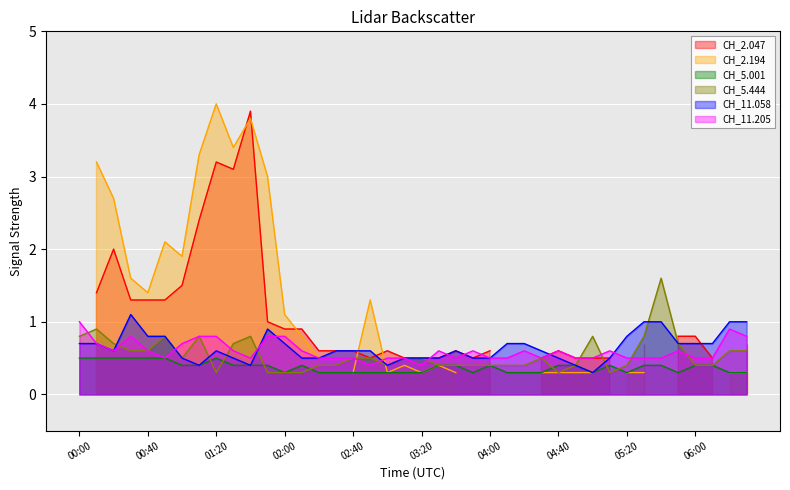

List the labels in order of 11.205 value, largest first.

00:00, 06:20, 00:30, 01:10, 01:20, 01:50, 02:00, 06:30, 00:10, 01:00, 00:20, 00:40, 01:30, 02:10, 03:30, 03:50, 04:20, 04:40, 05:10, 05:50, 00:50, 01:40, 02:20, 02:30, 02:40, 03:00, 03:10, 03:40, 04:00, 04:10, 04:30, 04:50, 05:00, 05:20, 05:30, 05:40, 06:00, 06:10, 02:50, 03:20